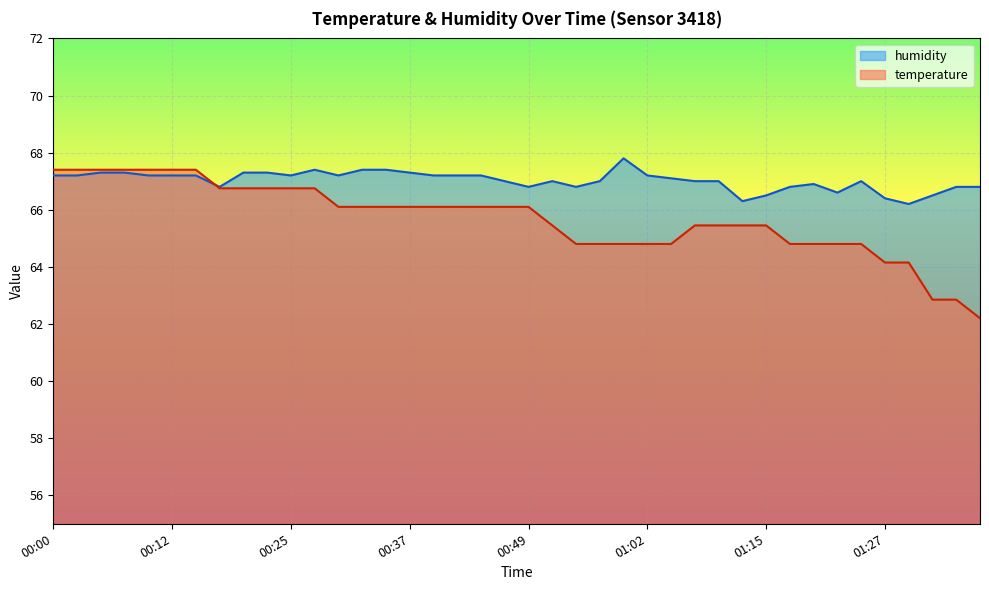

What is the smallest value displayed?

62.2